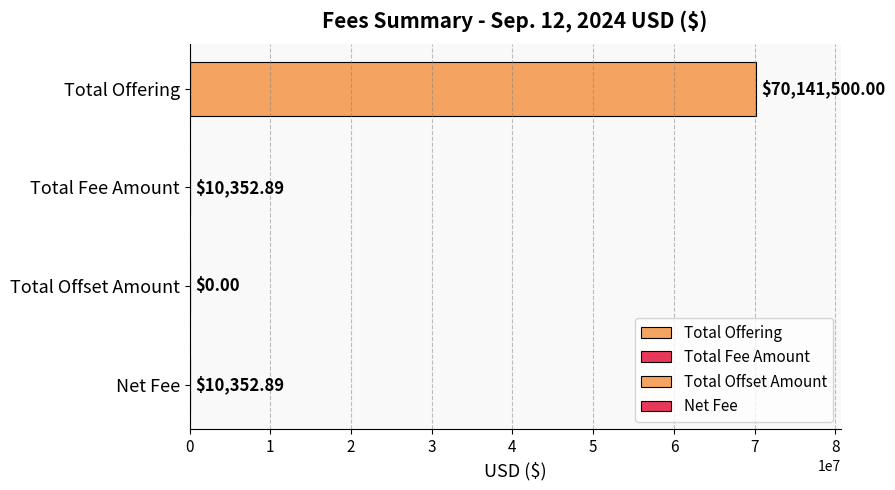

Which category has the highest value across all series?

Total Offering